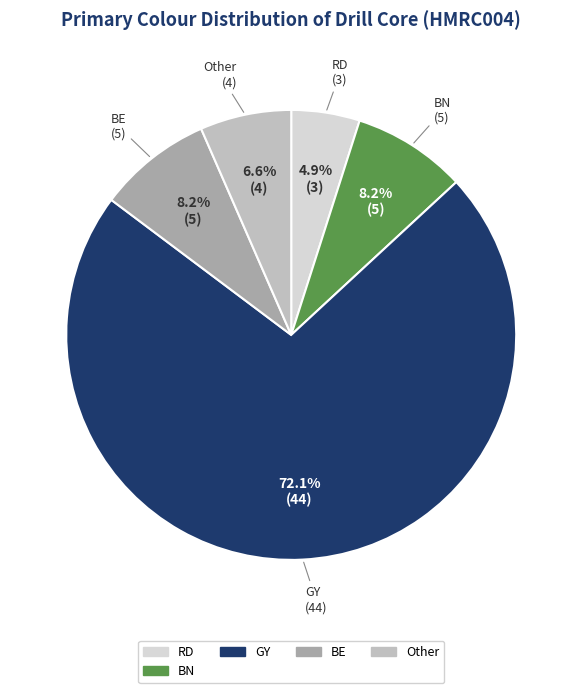

Is there a majority slice in this chart?

Yes